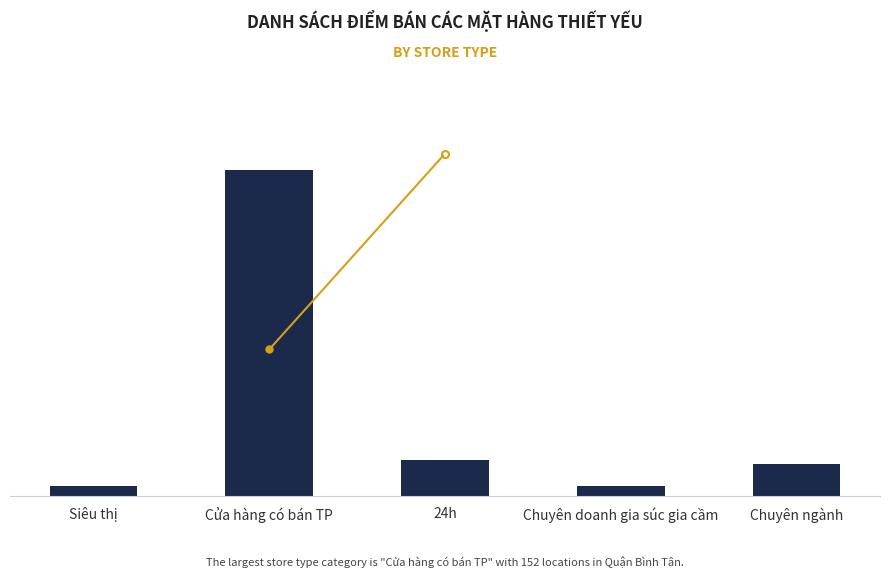

List the labels in order of value, smallest first.

Siêu thị, Chuyên doanh gia súc gia cầm, Chuyên ngành, 24h, Cửa hàng có bán TP